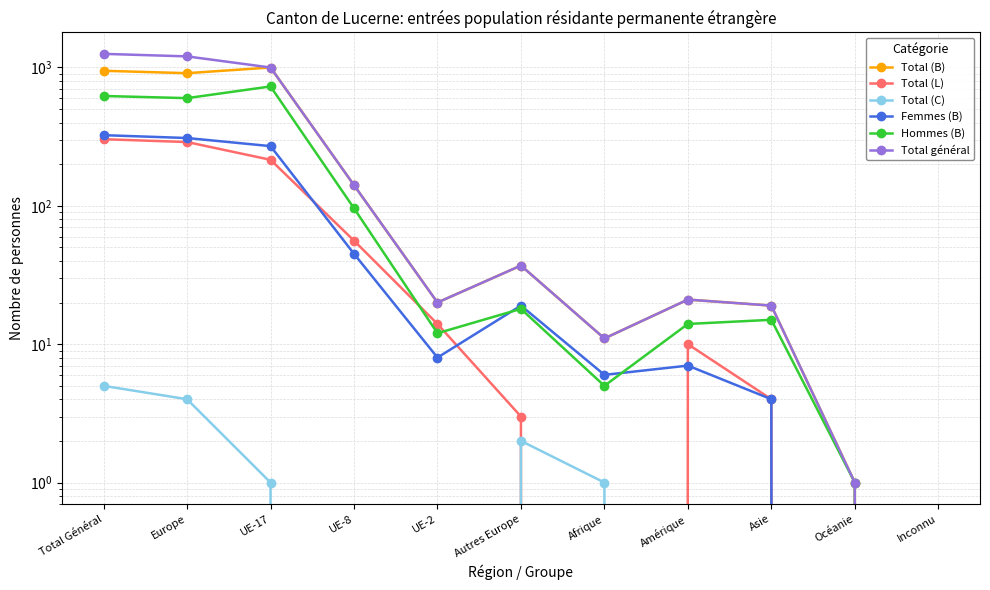

How many data points in Femmes (B) are above 8?

5